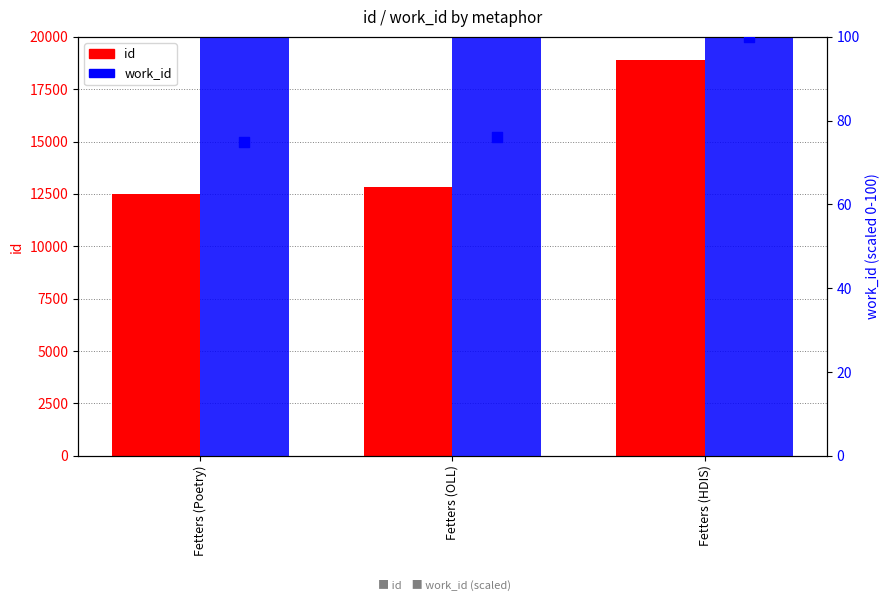

Which series has the largest Y range (max minus min)?

id